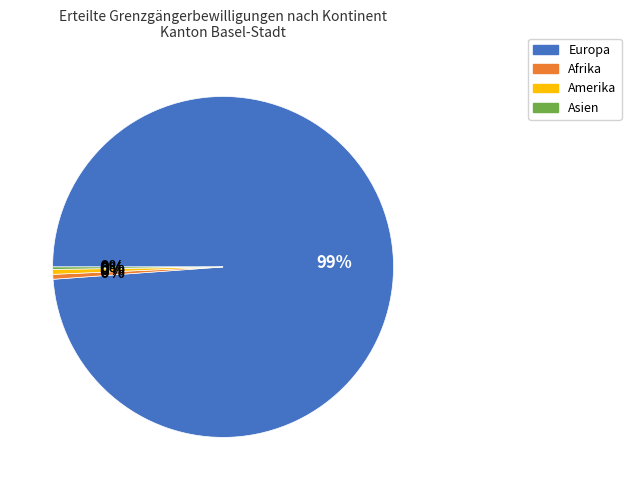

Which category has the biggest portion of the pie?

Europa